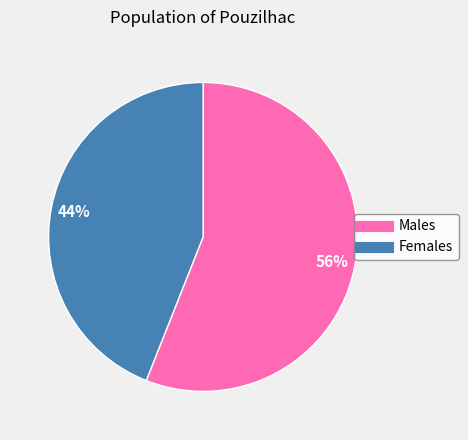

To the nearest percent, what is the difference between the largest and smallest slice percentages?

12%